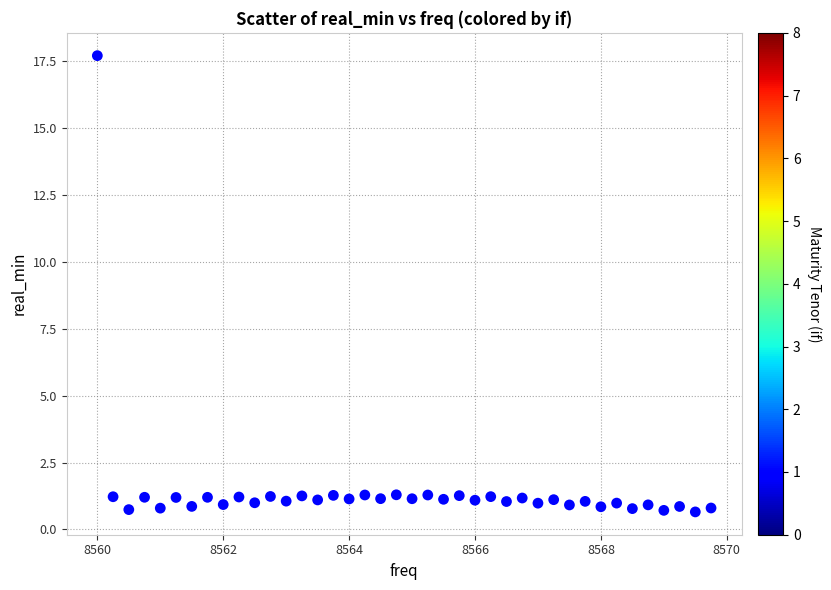

What is the range of Y values (max minus min)?

17.1